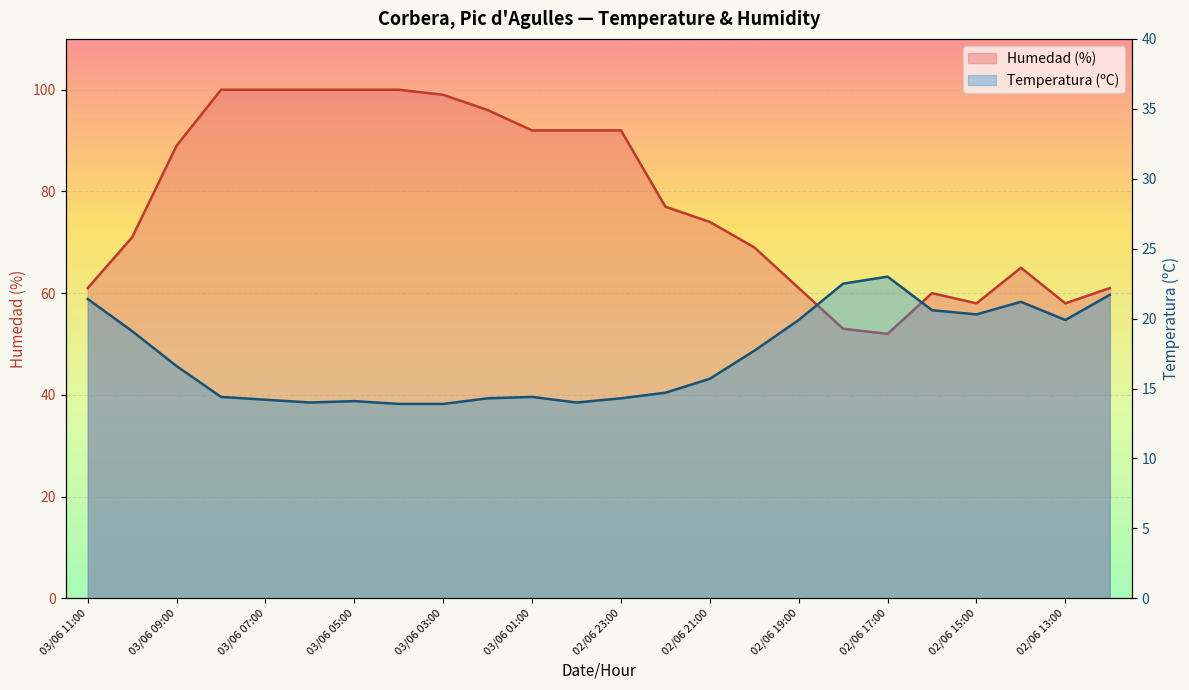

Which series has the widest spread of values?

Humedad (%)